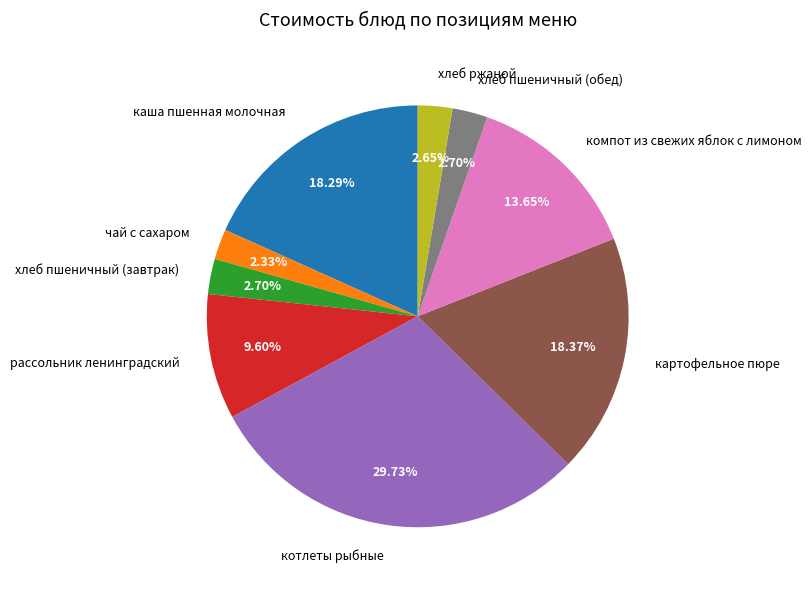

Between хлеб пшеничный (завтрак) and картофельное пюре, which is larger?

картофельное пюре